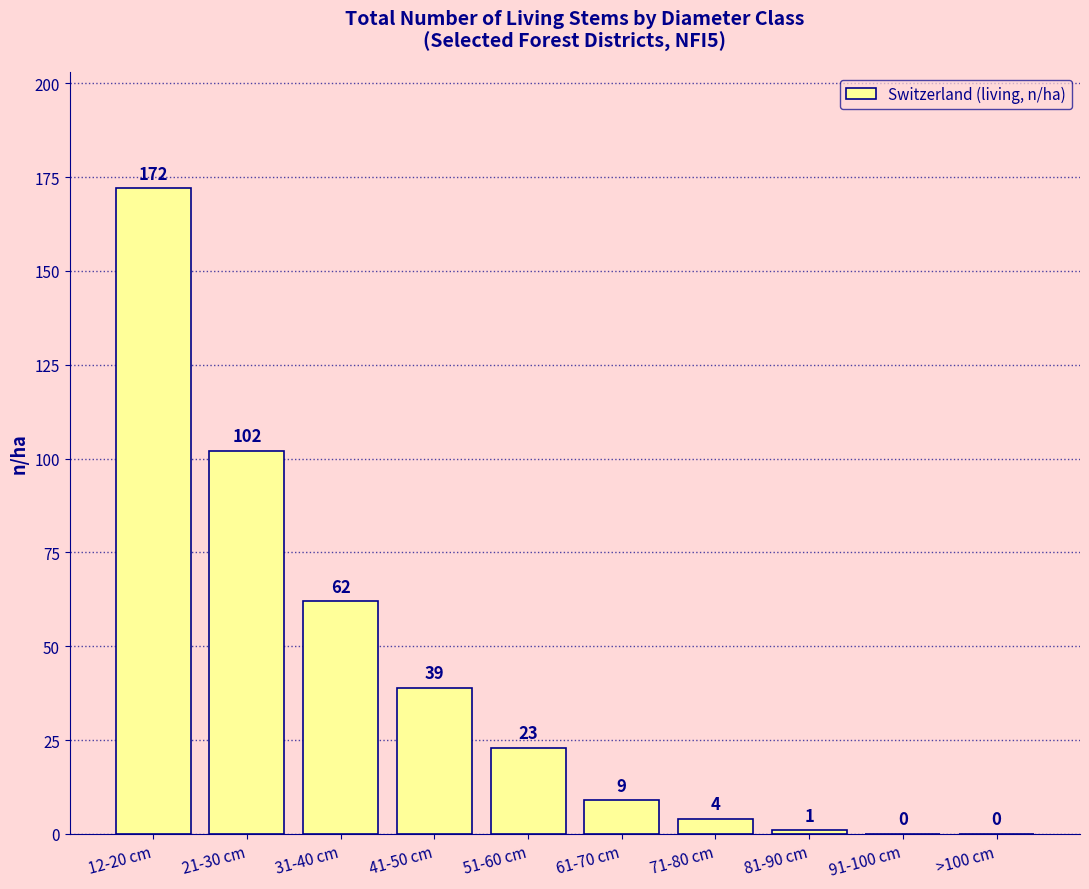

Are the bars grouped side by side (vs. stacked)?

No